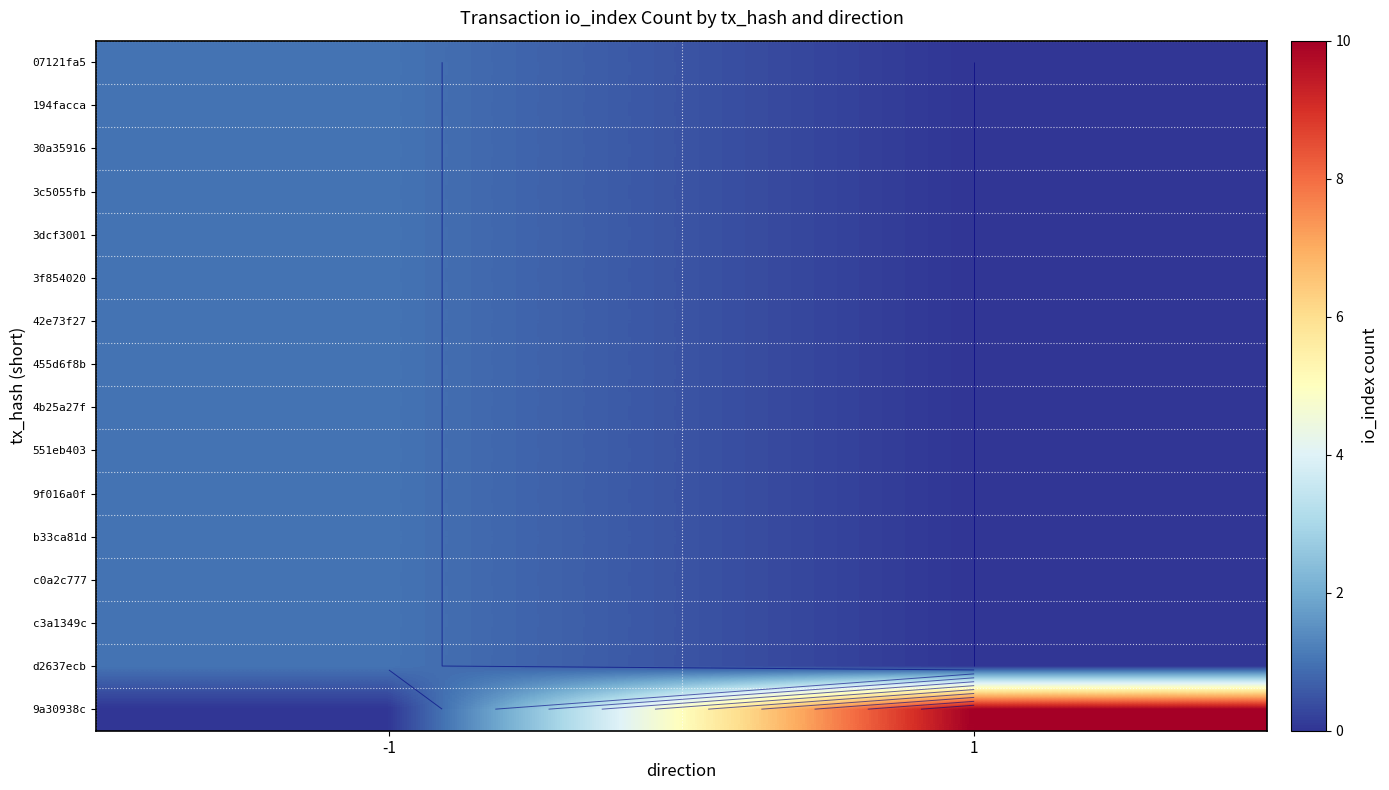

Which series has the largest total across all categories?

9a30938c